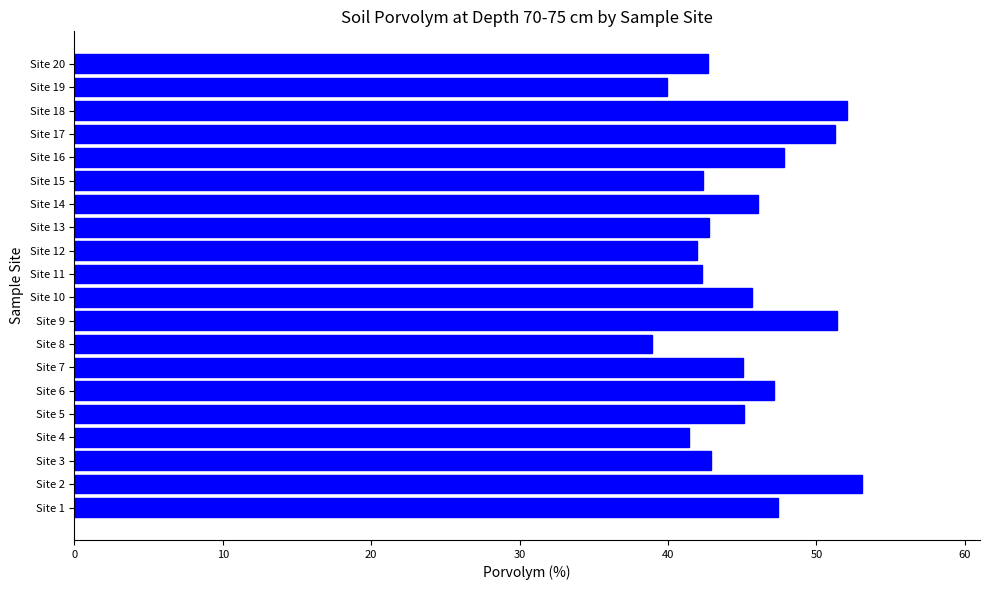

How many bars are there in total?

20